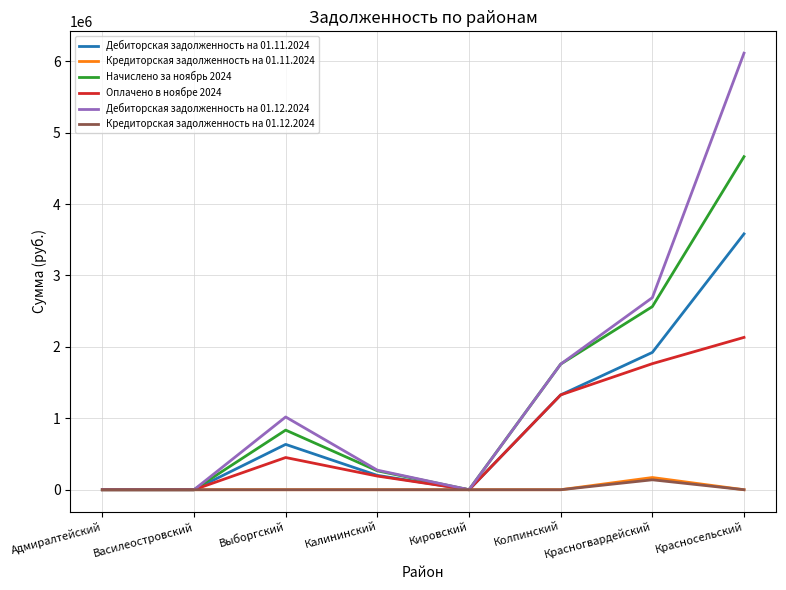

How many distinct data groups are displayed?

6